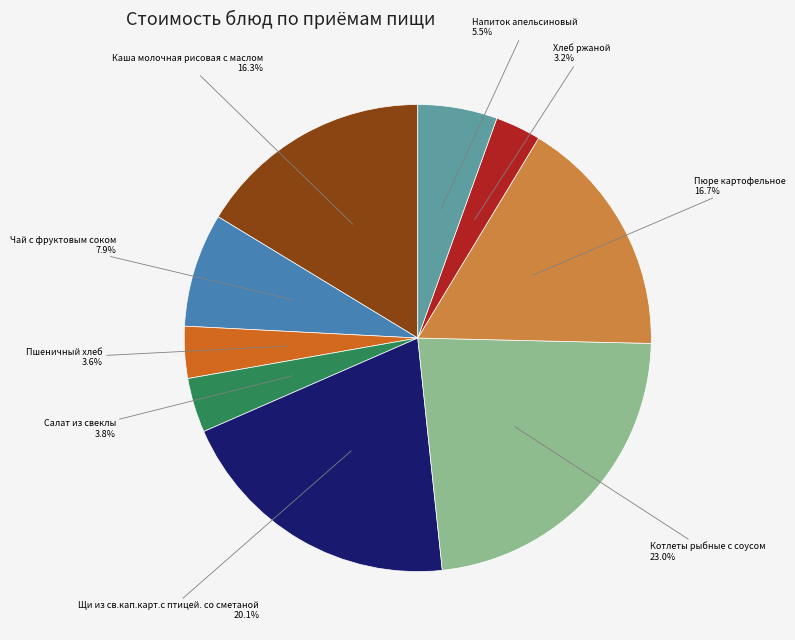

To the nearest percent, what portion does Чай с фруктовым соком represent?

8%